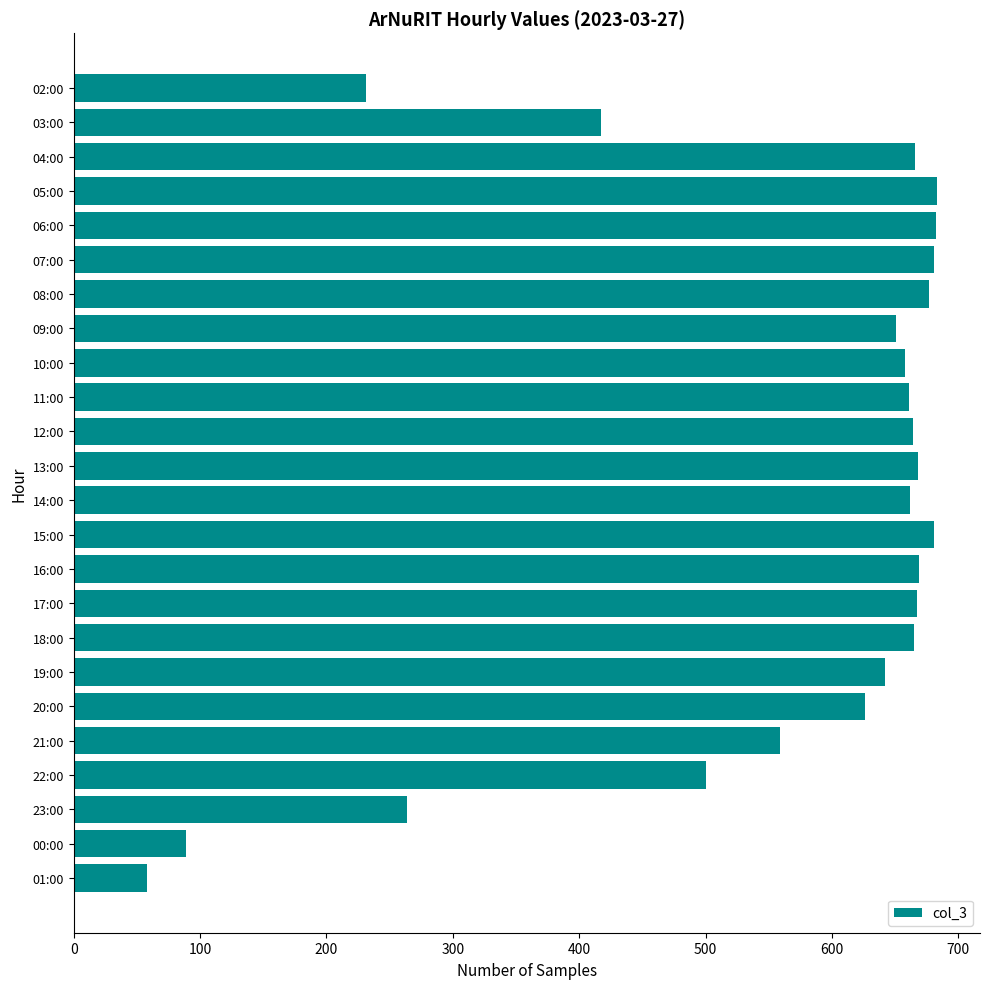

True or false: the data shows 91 at 01:00.

False